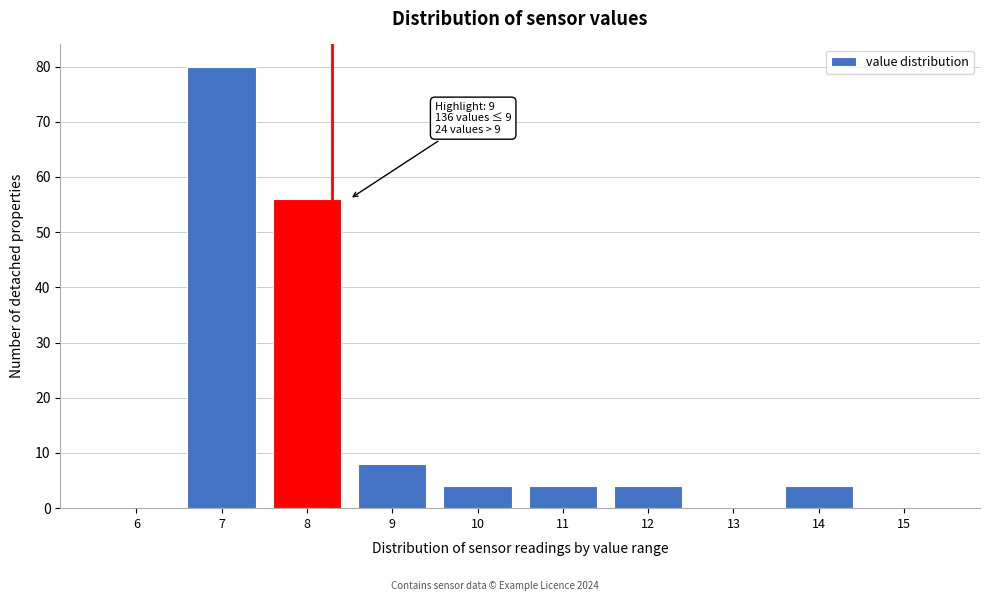

Reading right to left, what are all the values shown in this chart?

15=0	14=4	13=0	12=4	11=4	10=4	9=8	8=56	7=80	6=0